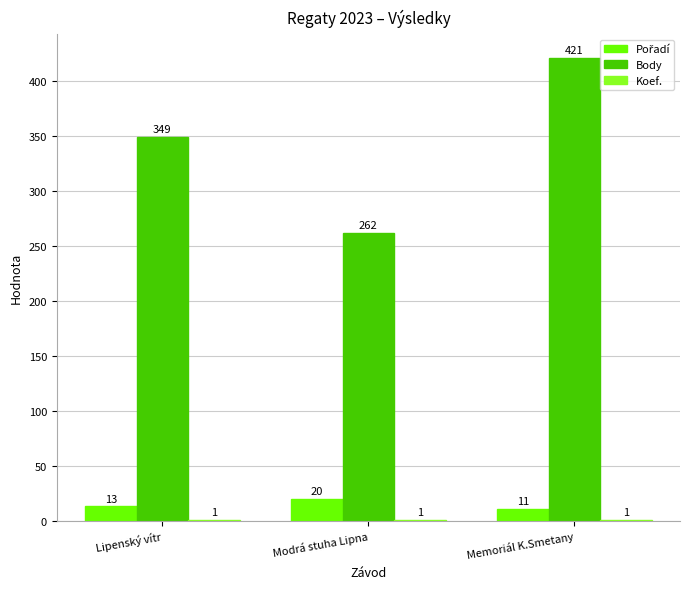

Which series has the largest total across all categories?

Body